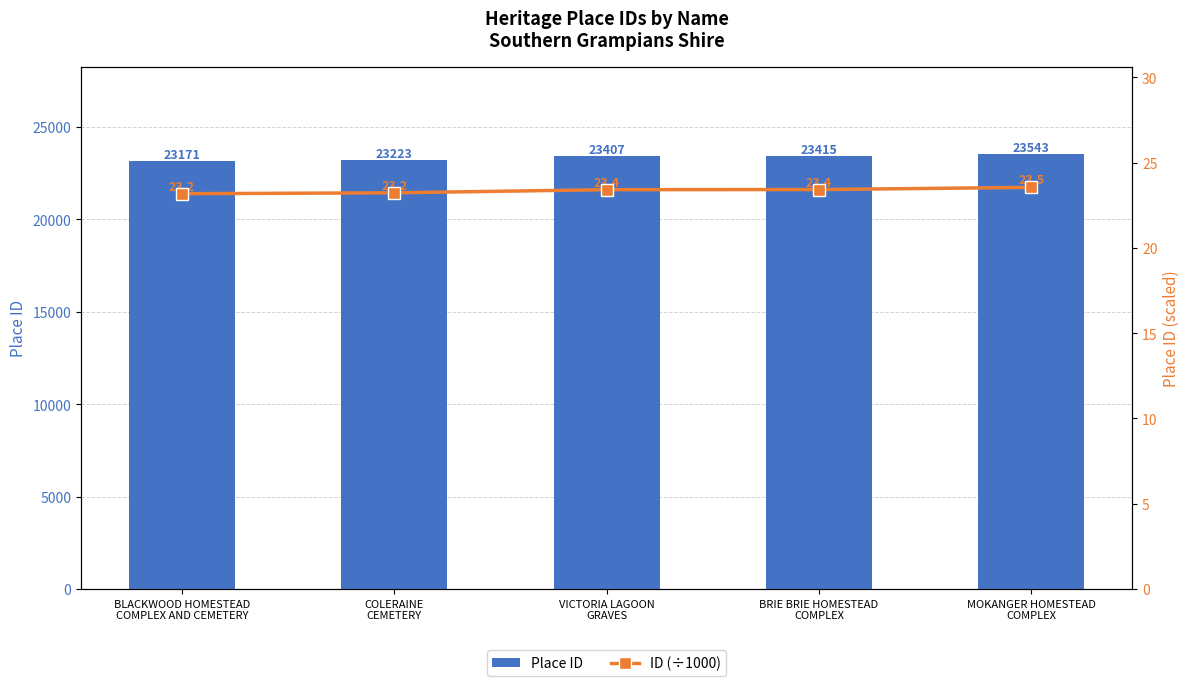

The Place ID series shows 23407.0 at VICTORIA LAGOON
GRAVES. True or false?

True